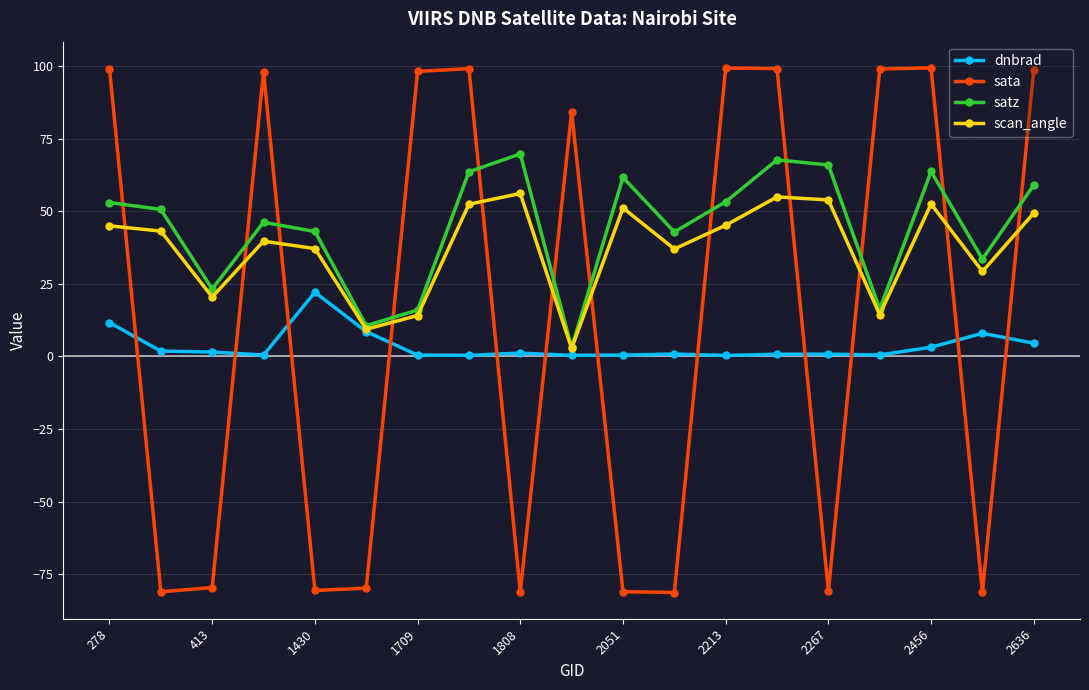

How many values in the sata series exceed 84?

10